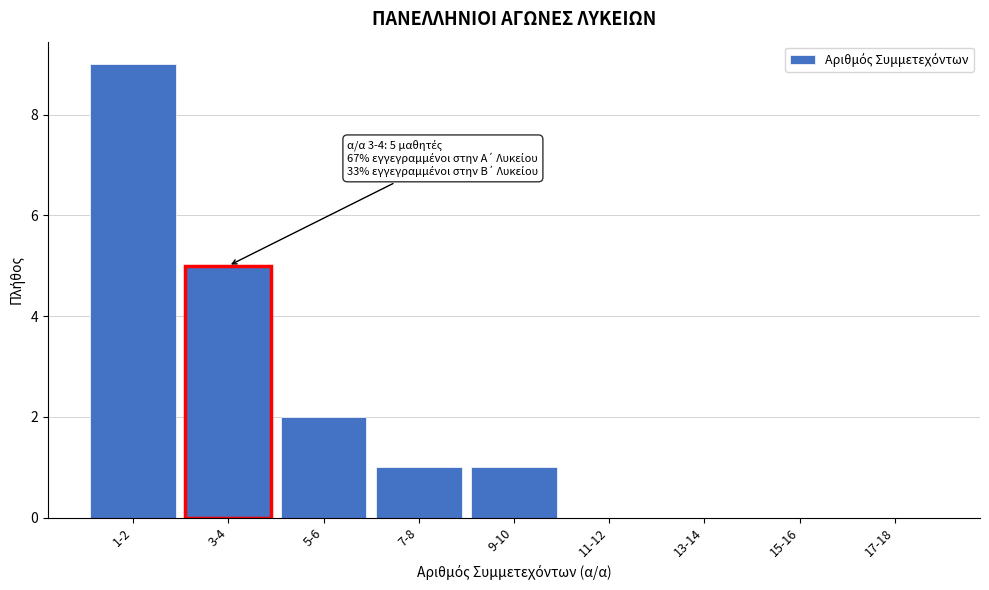

Reading left to right, what are all the values shown in this chart?

1-2=9	3-4=5	5-6=2	7-8=1	9-10=1	11-12=0	13-14=0	15-16=0	17-18=0